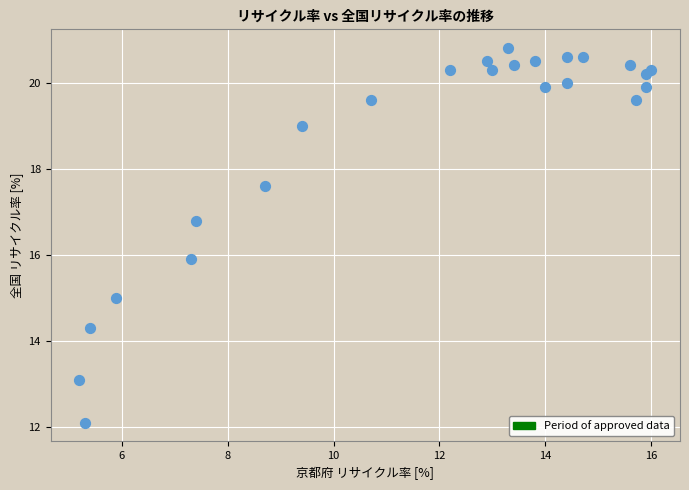

What is the range of X values (max minus min)?

10.8